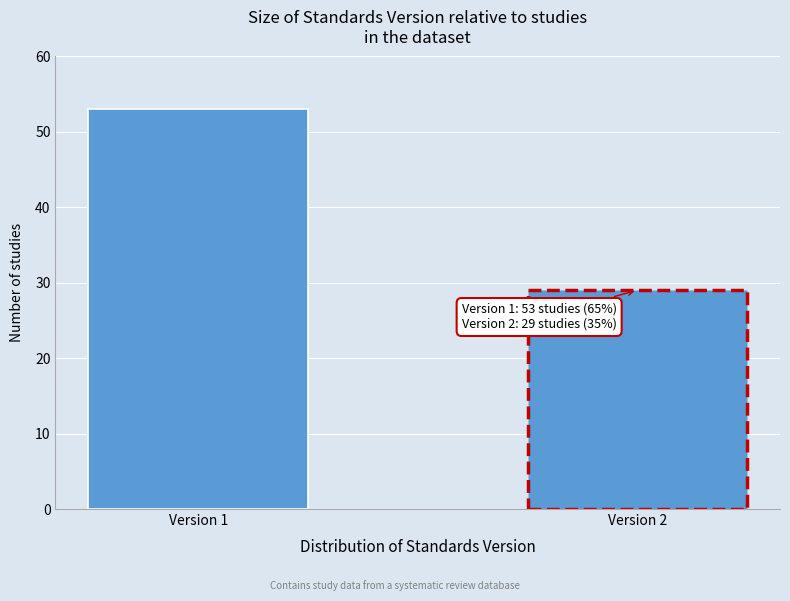

Reading left to right, extract all data points from this chart.

53	29